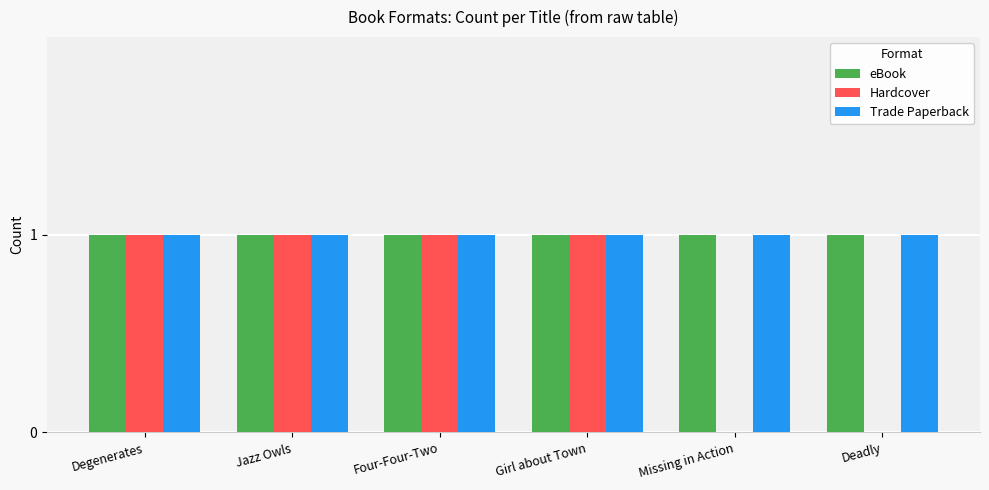

Is it true that Hardcover equals 0 at Missing in Action?

True